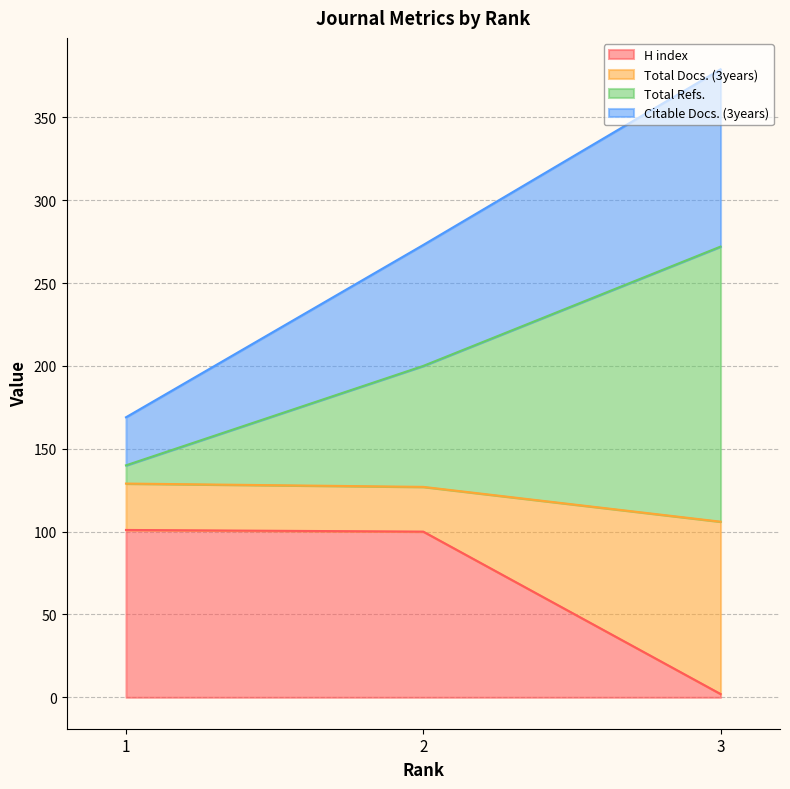

What are all the series names shown in the legend?

H index, Total Docs. (3years), Total Refs., Citable Docs. (3years)